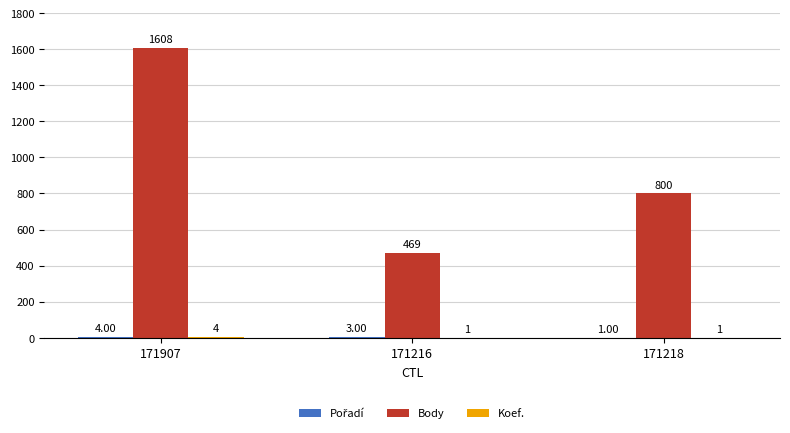

What is the sum of all Body values?

2877